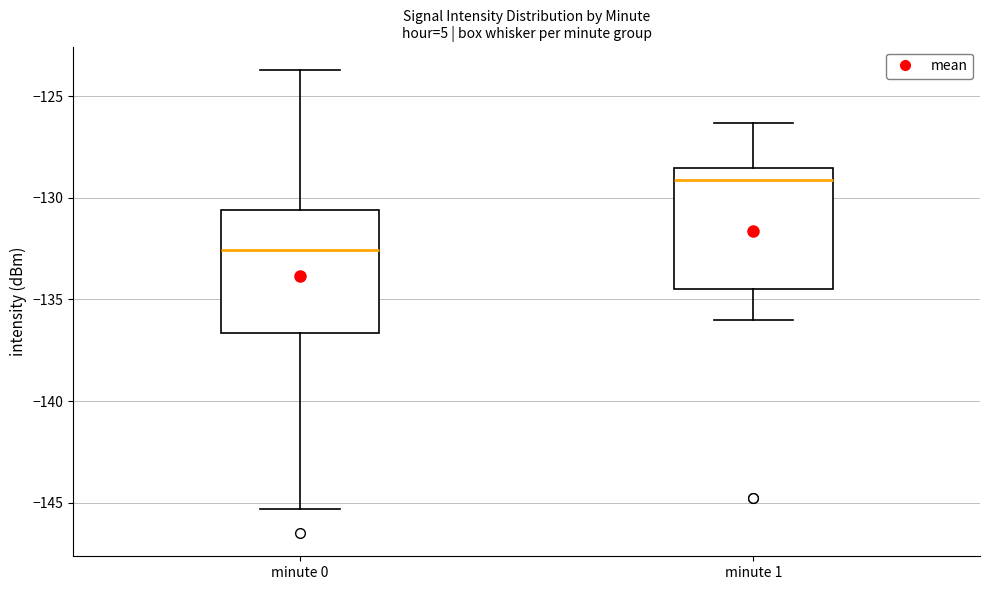

Reading left to right, transcribe this box plot: for each box, give where its median line is, the range the box spans, and where its two whiskers end, as read against the y-axis. The values are not printed on the chart, so give them approximately, as read against the axis.

minute 0: median -132.5, box -136.5 to -130.5, whiskers -145.5 to -123.5
minute 1: median -129.0, box -134.5 to -128.5, whiskers -136.0 to -126.5